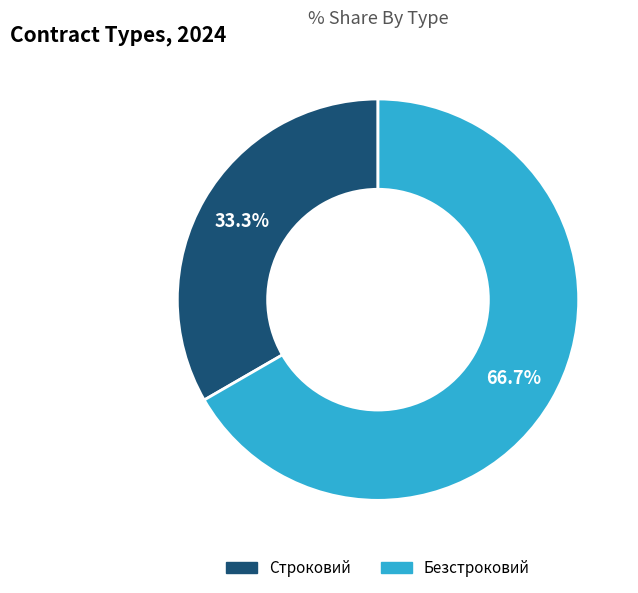

True or false: Безстроковий accounts for 67% of the total.

True